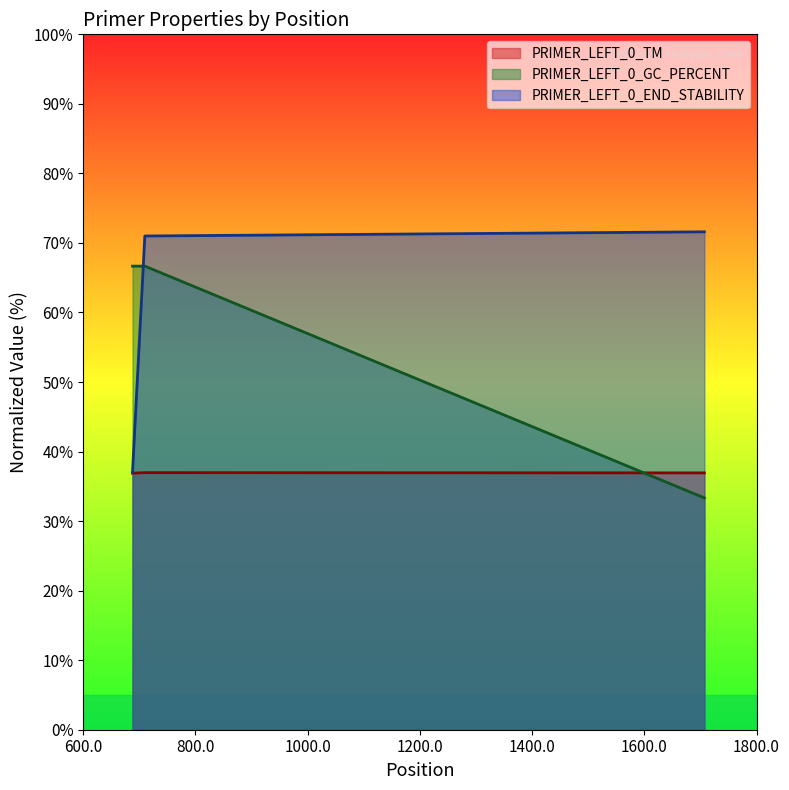

How many lines are shown in the chart?

3